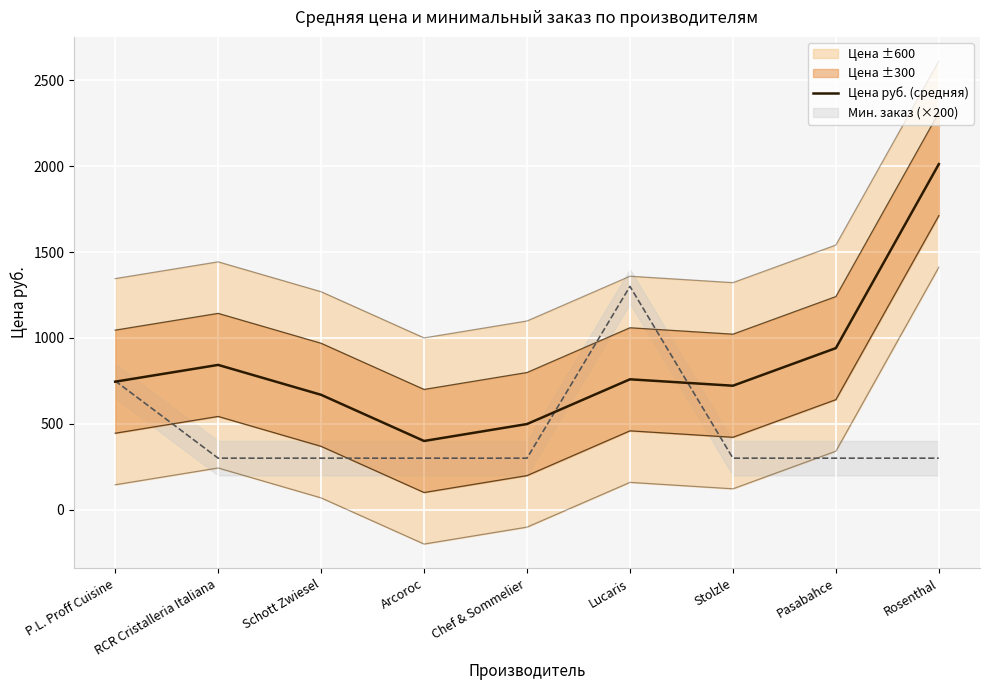

What is the ratio of the value at Lucaris to the value at Pasabahce?

0.8